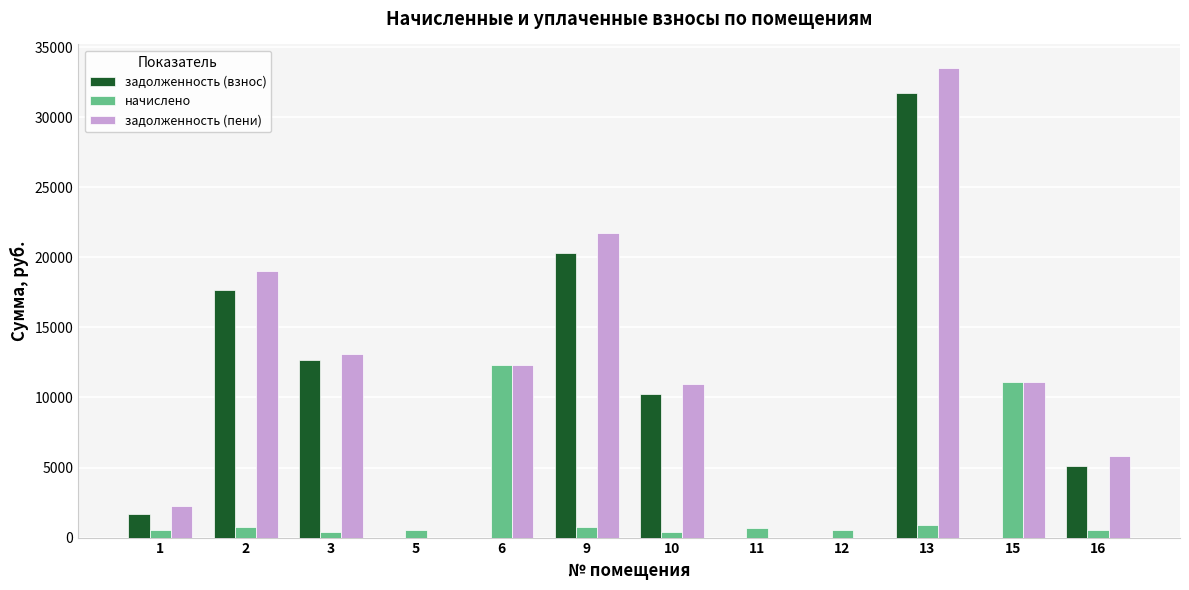

The задолженность (пени) series shows 34155.6 at 2. True or false?

False